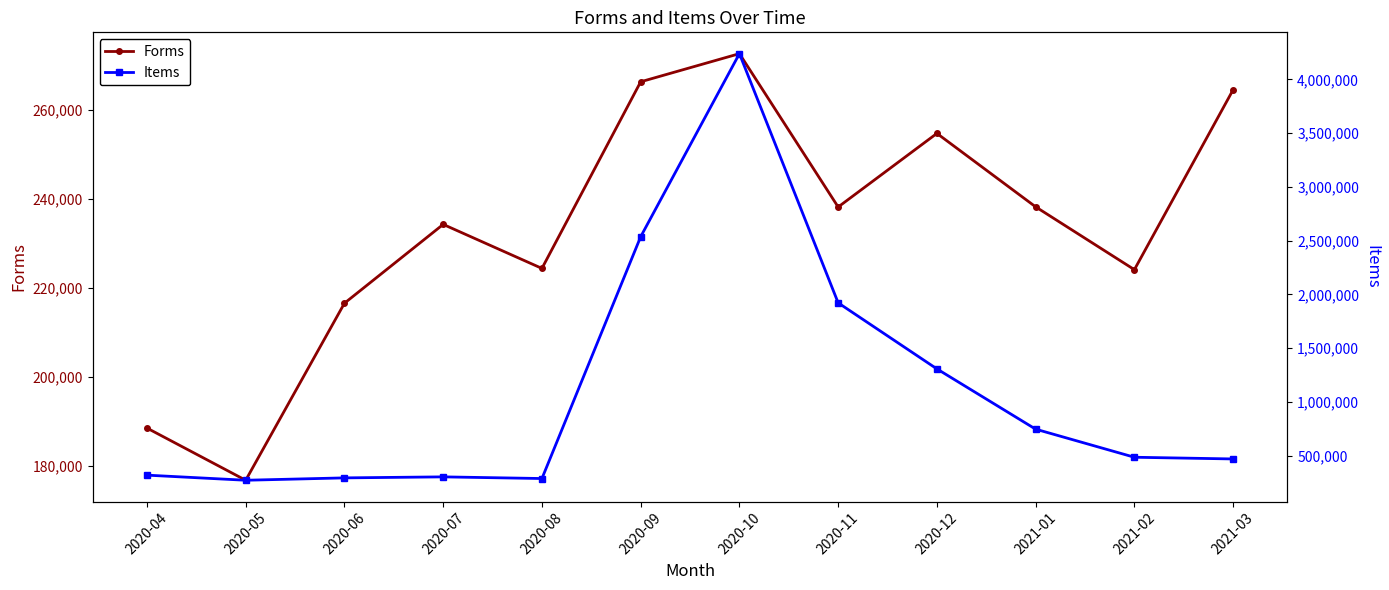

Rank the series by their maximum value, from highest to lowest.

Items, Forms